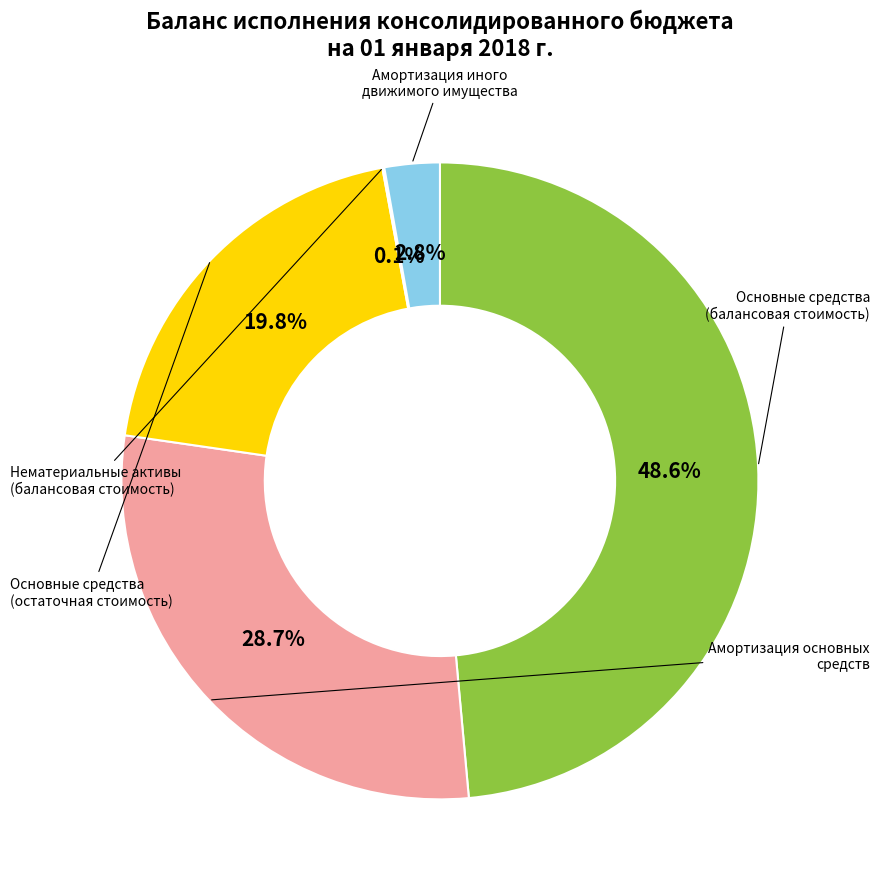

Is there a majority slice in this chart?

No